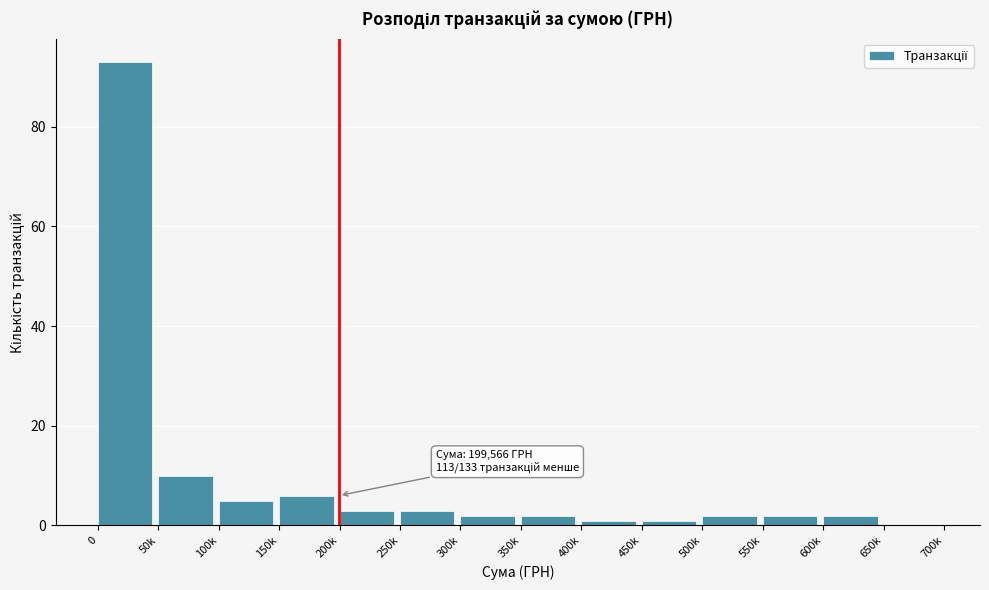

Reading left to right, list all the values displayed in this chart.

0=93	50k=10	100k=5	150k=6	200k=3	250k=3	300k=2	350k=2	400k=1	450k=1	500k=2	550k=2	600k=2	650k=0